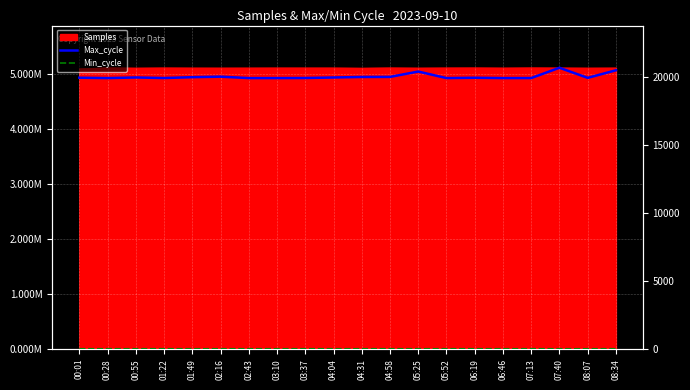

At which category does Max_cycle reach its first local valley?

00:28